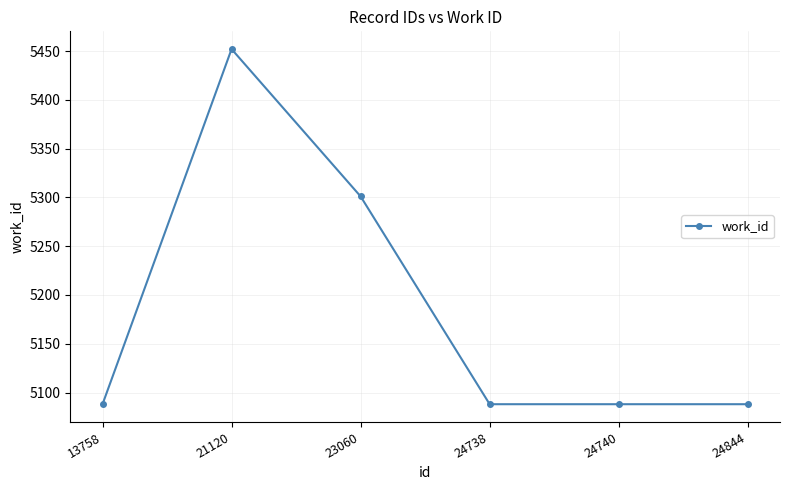

At which category does the data reach its first local peak?

21120